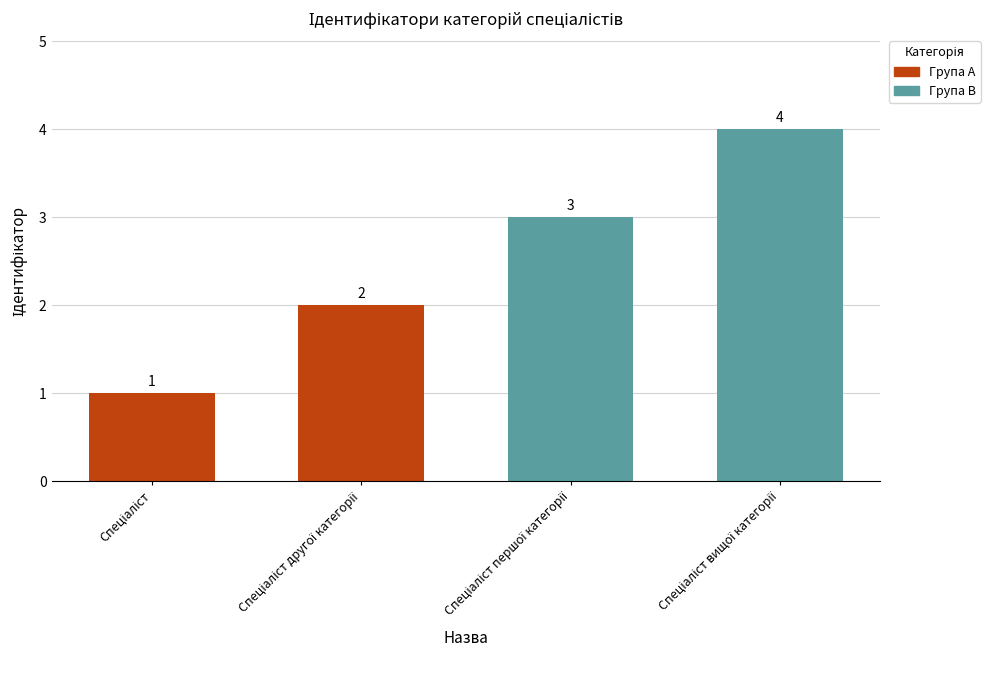

What is the greatest value displayed?

4